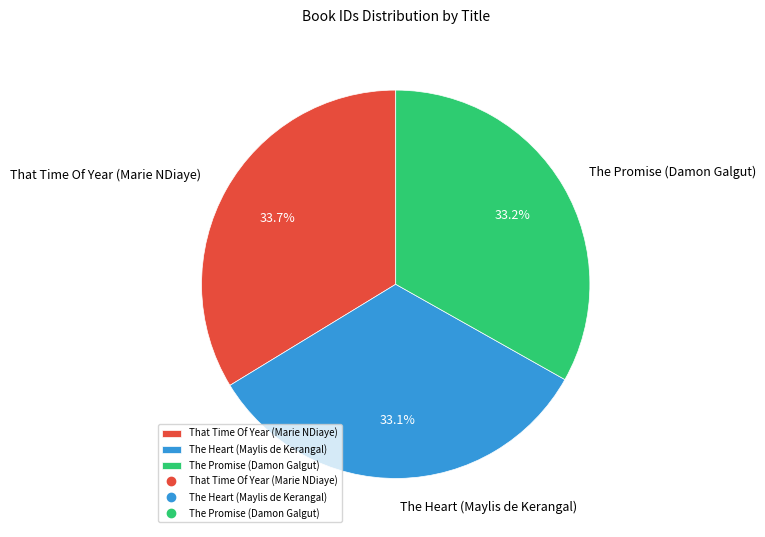

How many segments does this pie chart have?

3